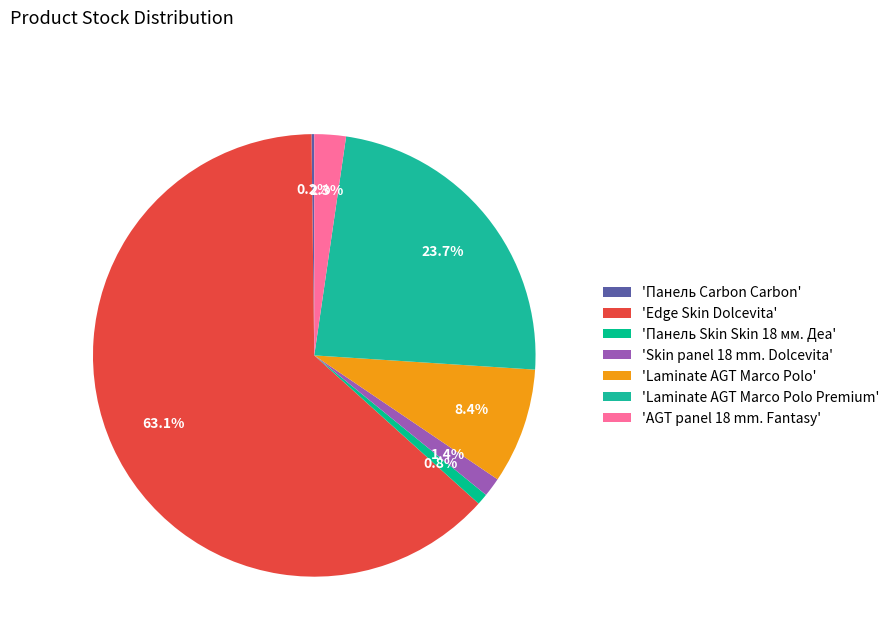

Is there any slice that represents more than half of the pie?

Yes